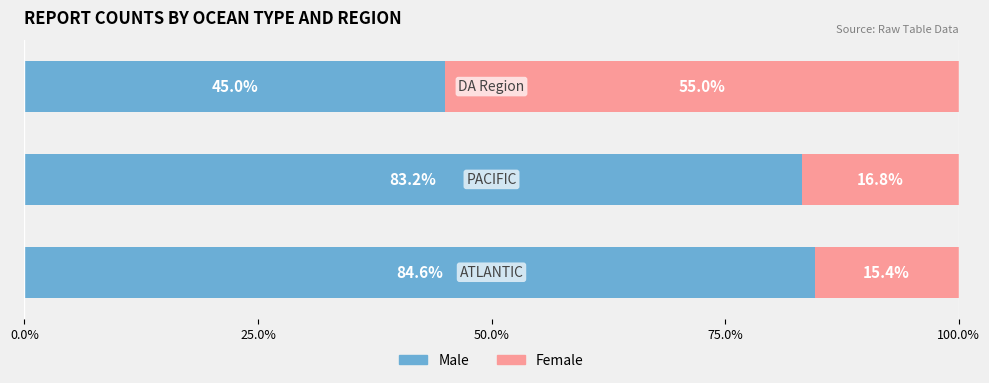

What is the difference between the maximum and minimum values in the Male series?

39.6